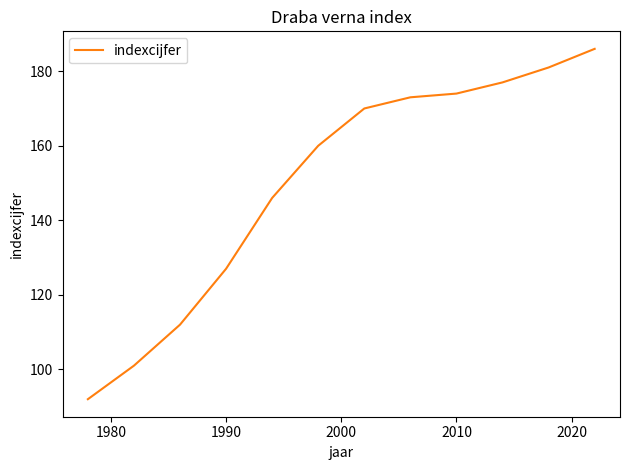

What is the smallest value displayed?

92